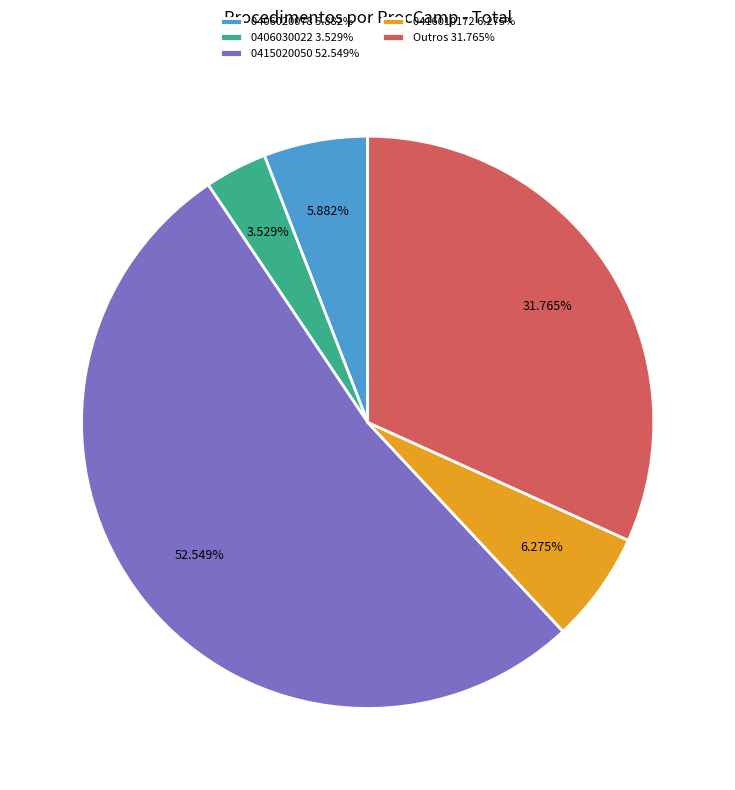

Which category has the smallest portion of the pie?

0406030022 3.529%